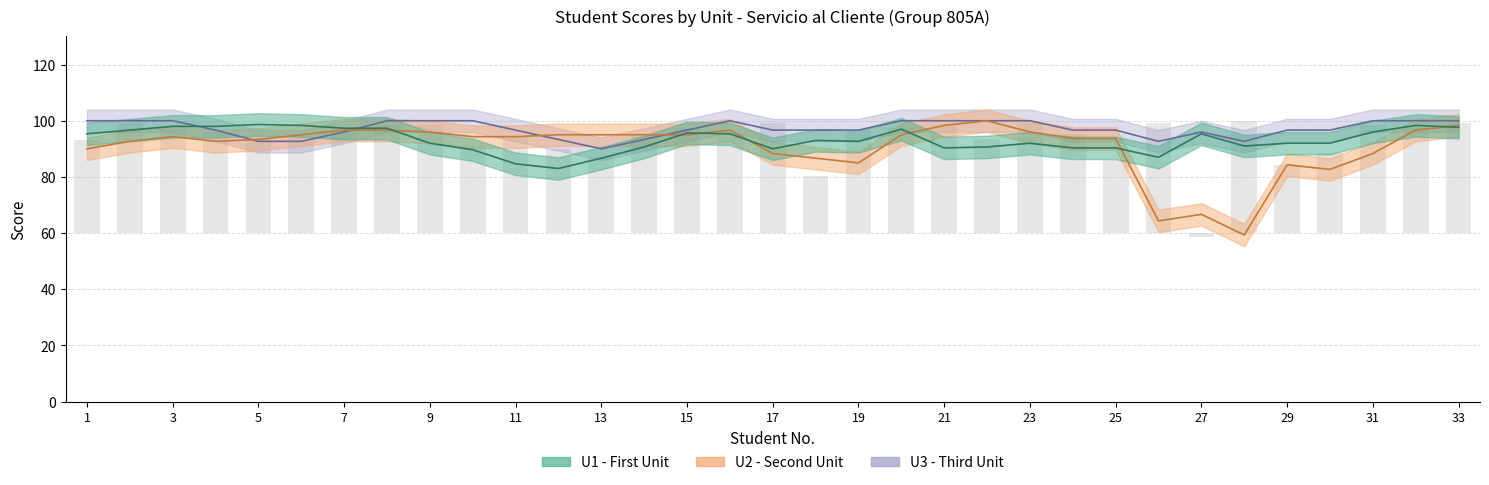

Which series changed the most between 8 and 11?

U1